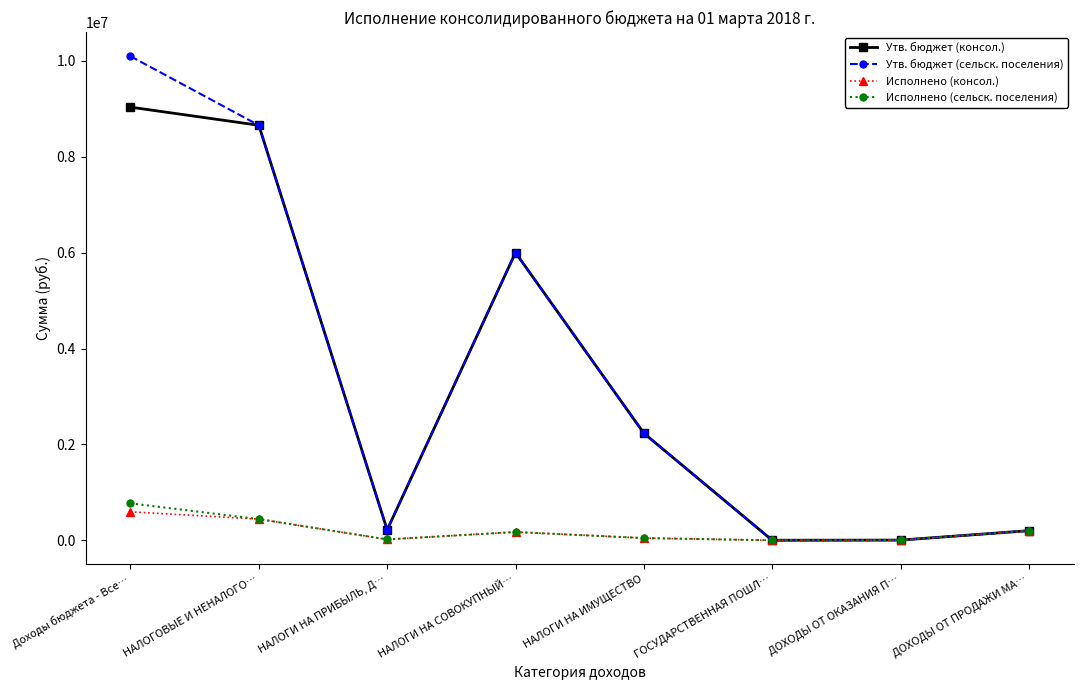

What value does the Утв. бюджет (консол.) series have at НАЛОГОВЫЕ И НЕНАЛОГО…?

8656100.0